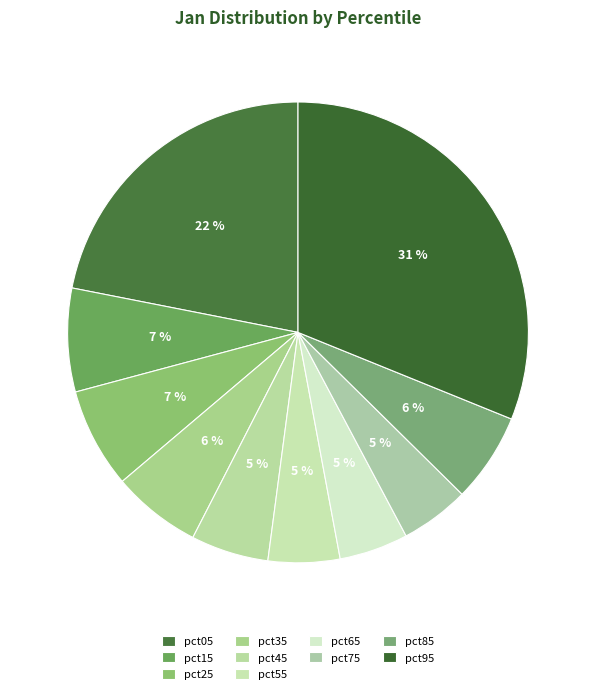

To the nearest percent, what is the average slice percentage?

10%